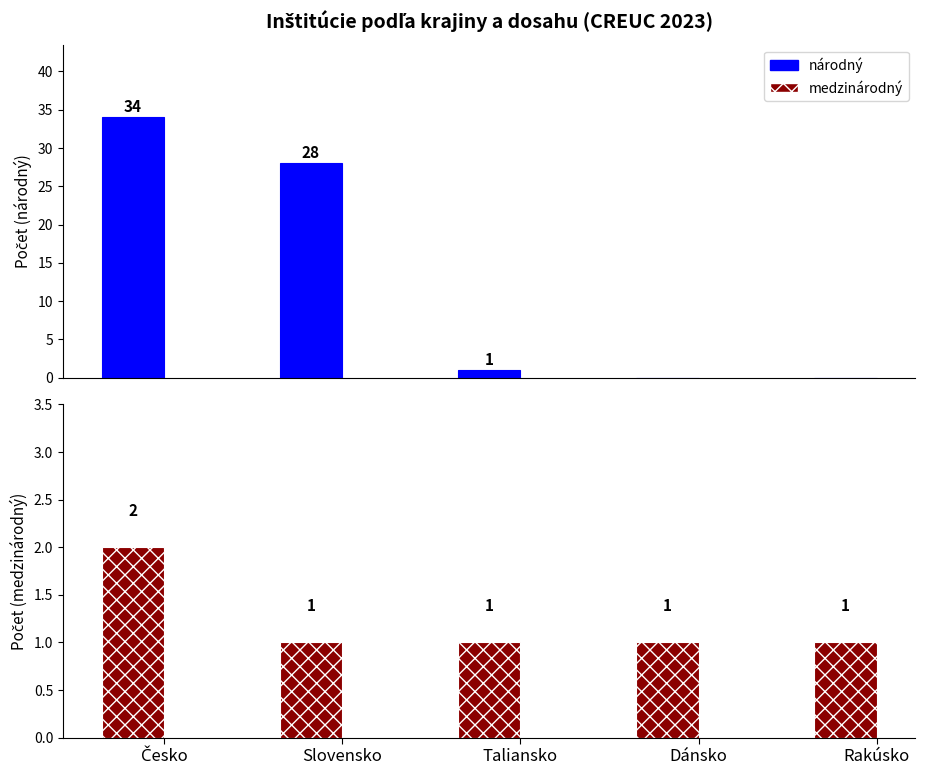

At which label is národný closest to 17?

Slovensko